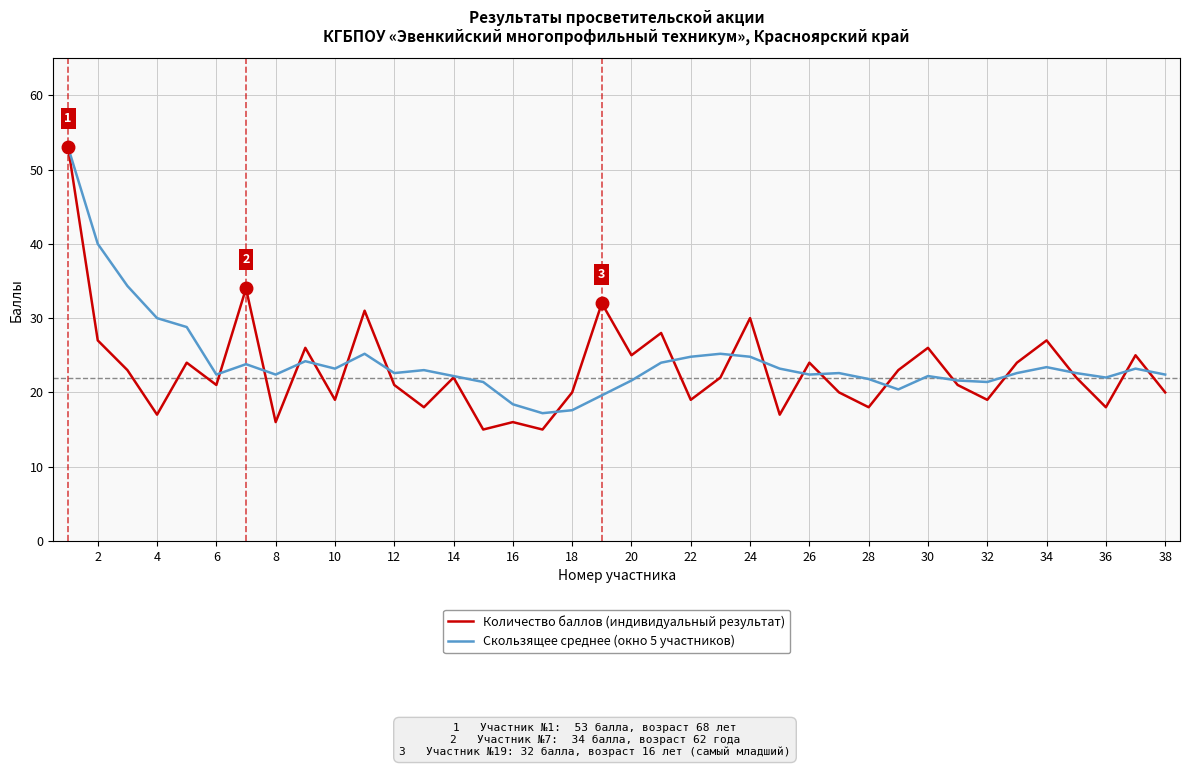

True or false: Скользящее среднее (окно 5 участников) and Количество баллов (индивидуальный результат) cross at least once.

True